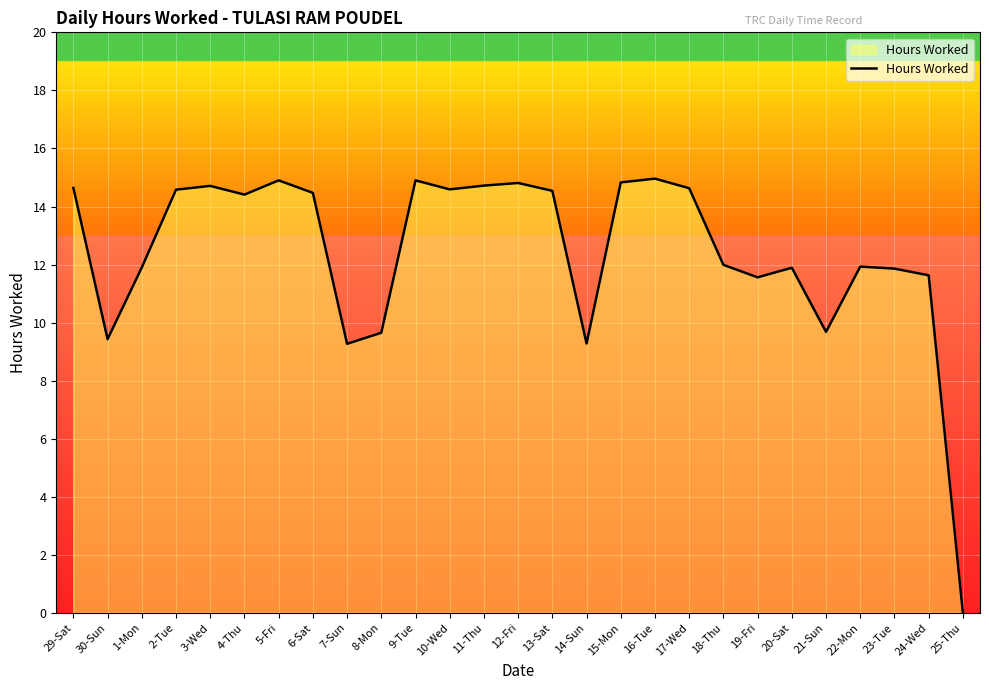

How many lines are shown in the chart?

1